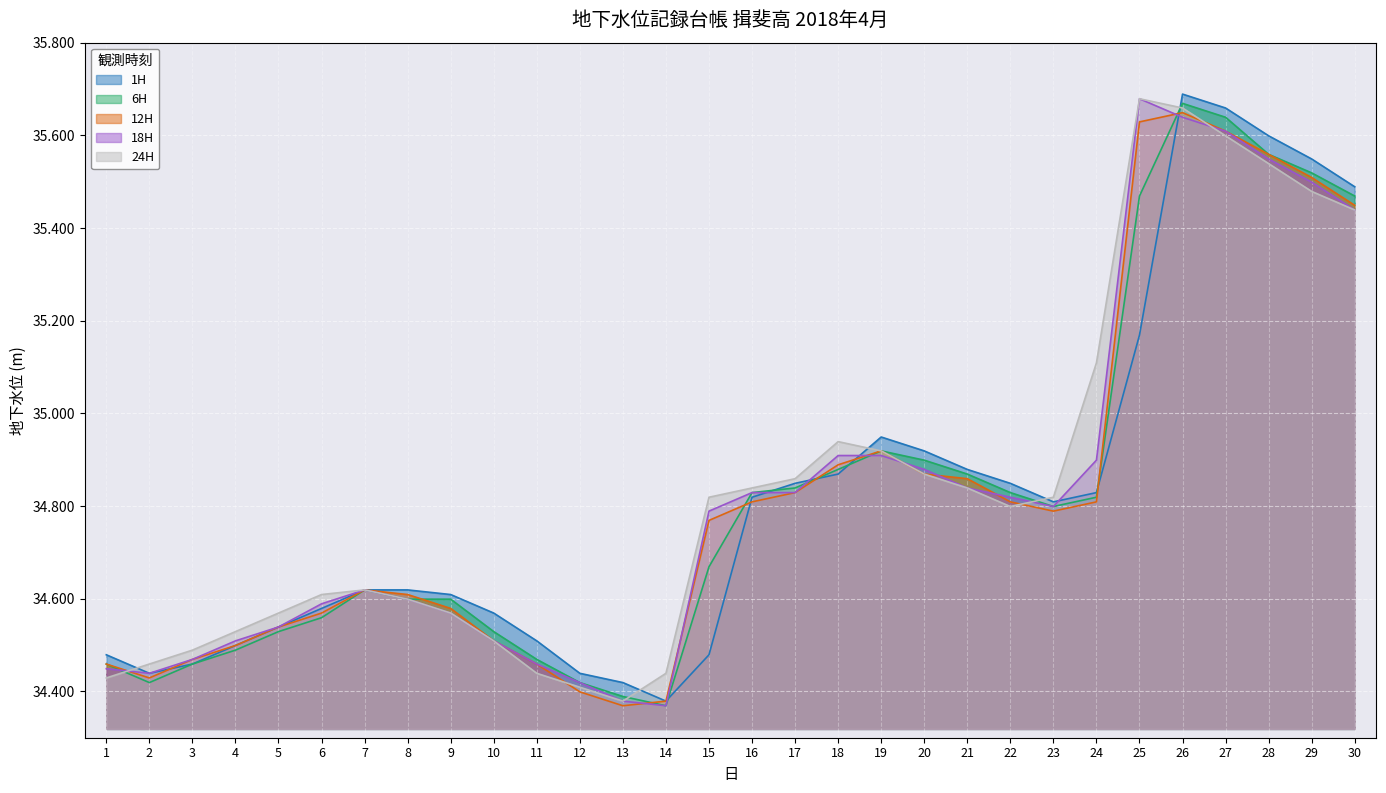

What is the maximum value shown in the chart?

35.7